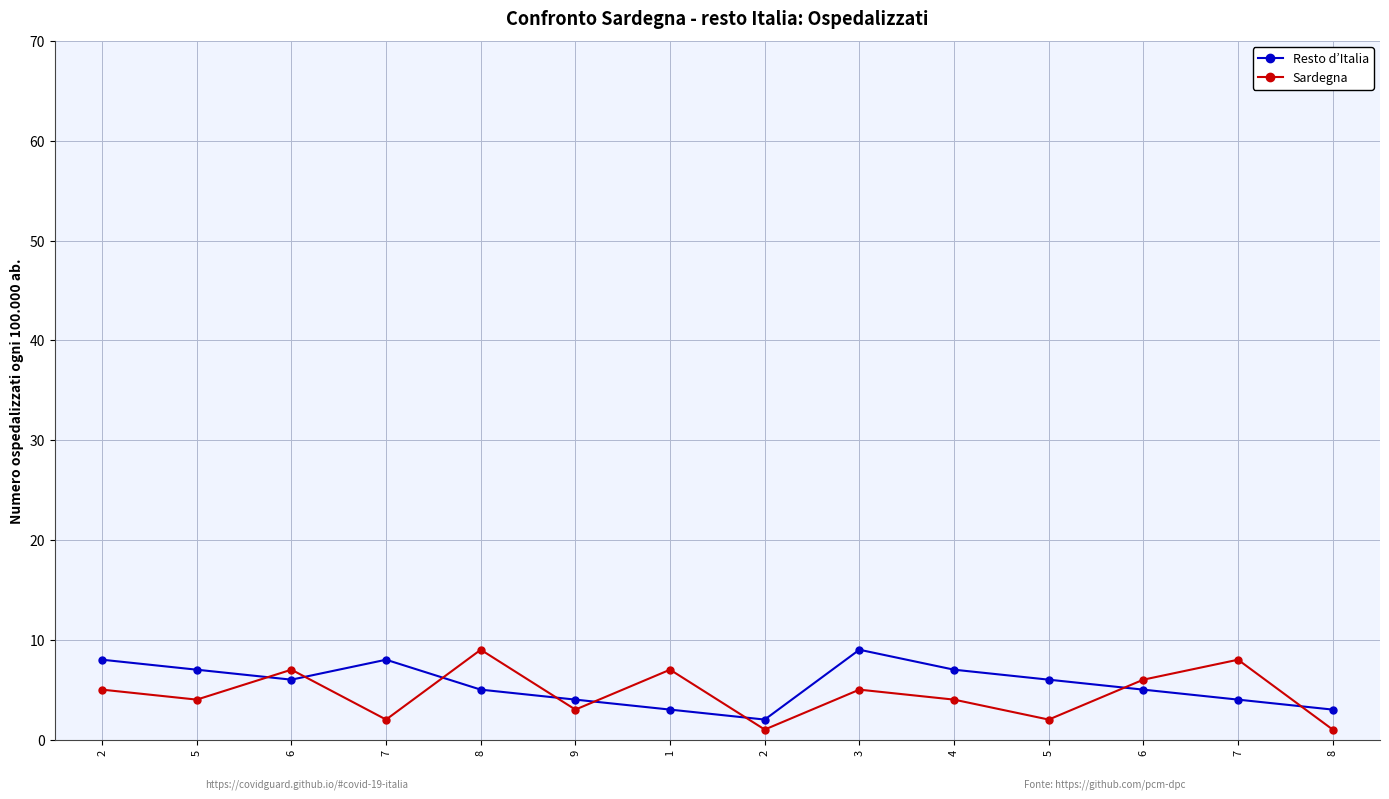

What is the difference between the maximum and minimum values in the Resto d’Italia series?

7